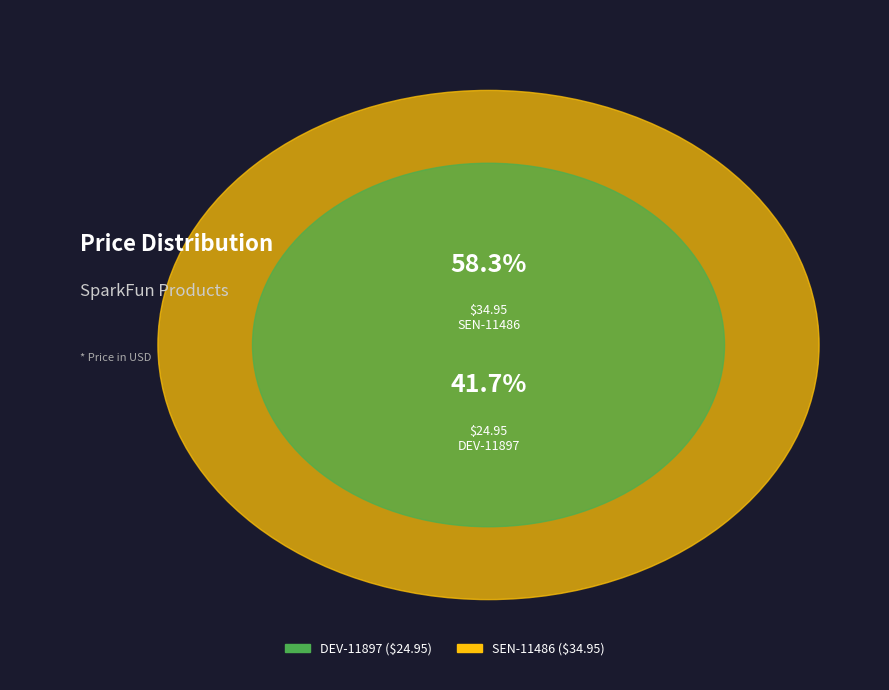

What percentage is the DEV-11897 slice, to the nearest percent?

42%